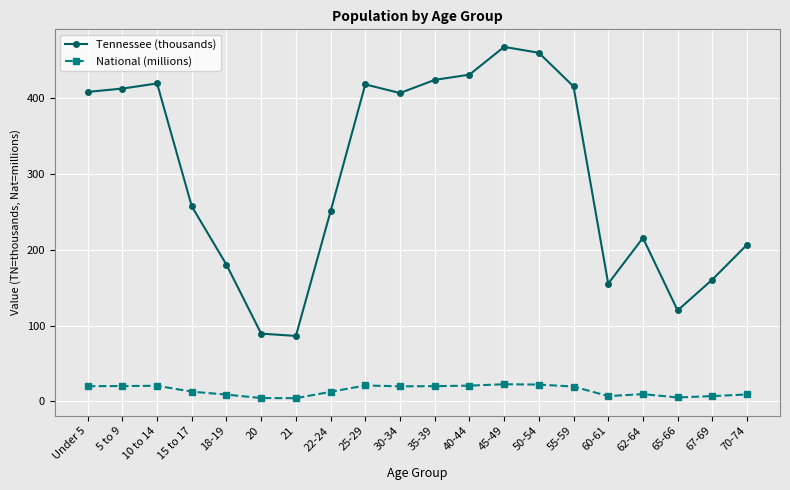

How many series are shown in this chart?

2